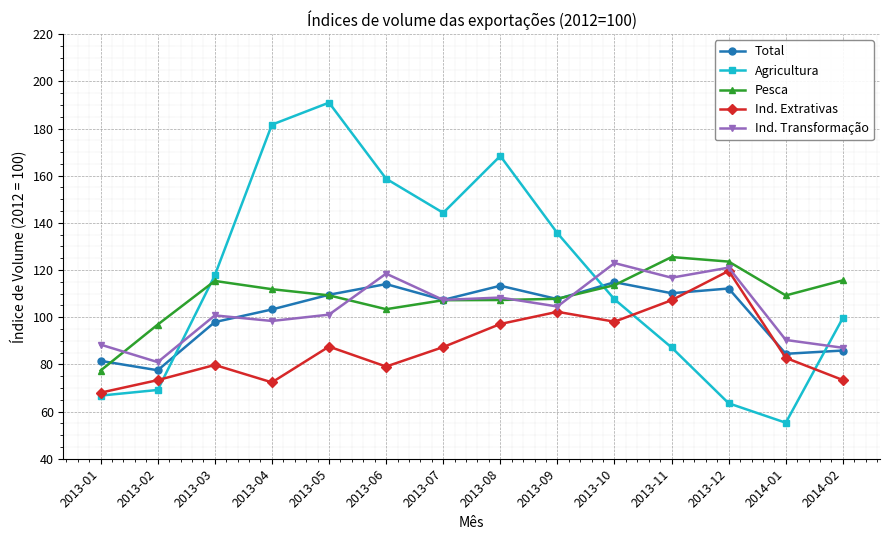

How many data points in Ind. Transformação are less than 104?

7